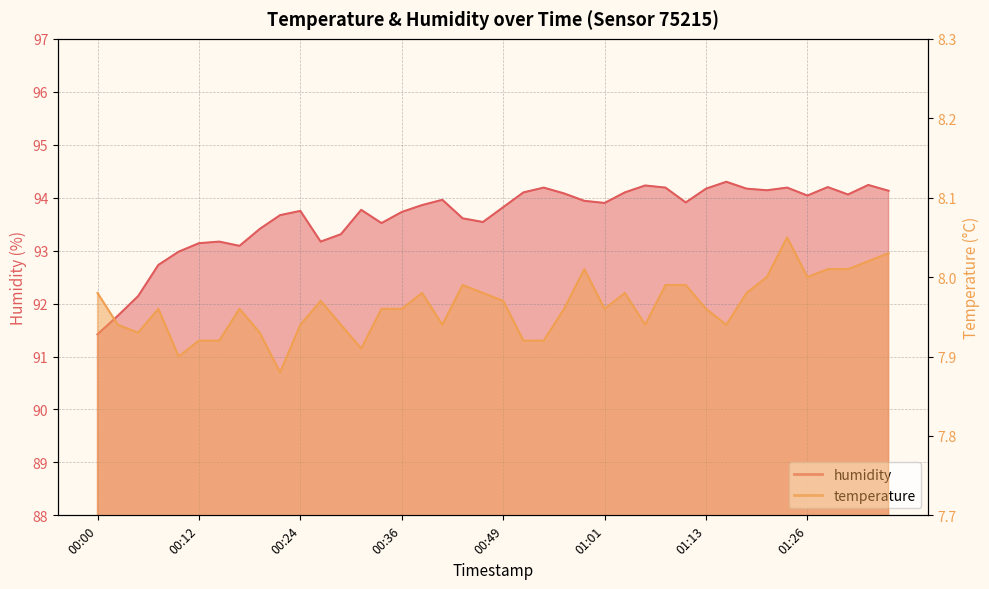

Where is the first local maximum for humidity?

00:14